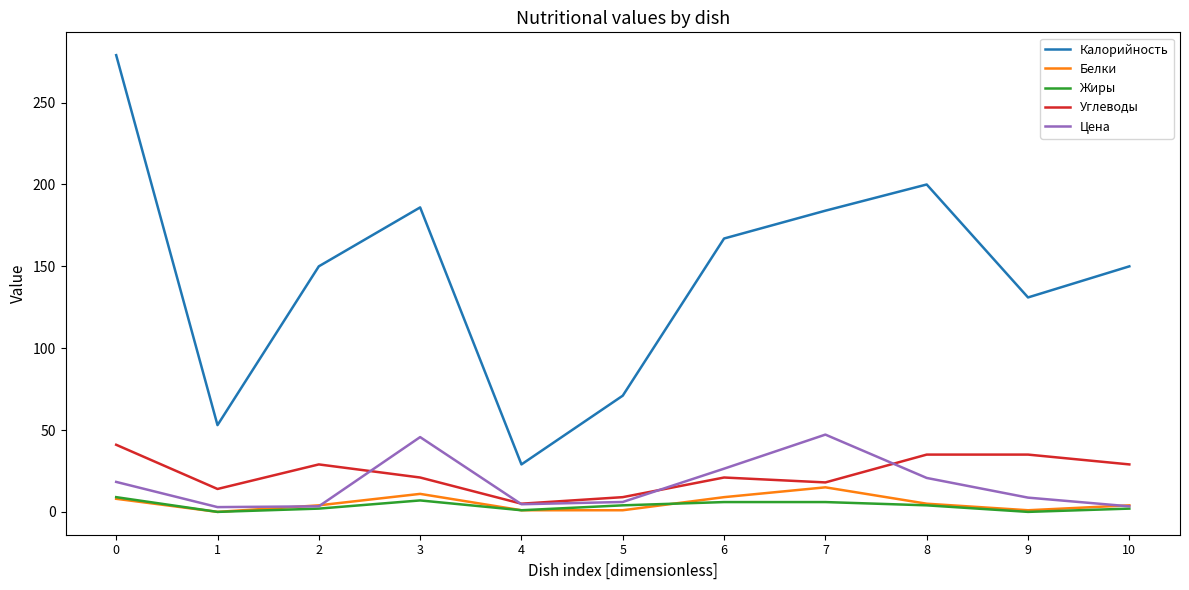

How many lines are shown in the chart?

5